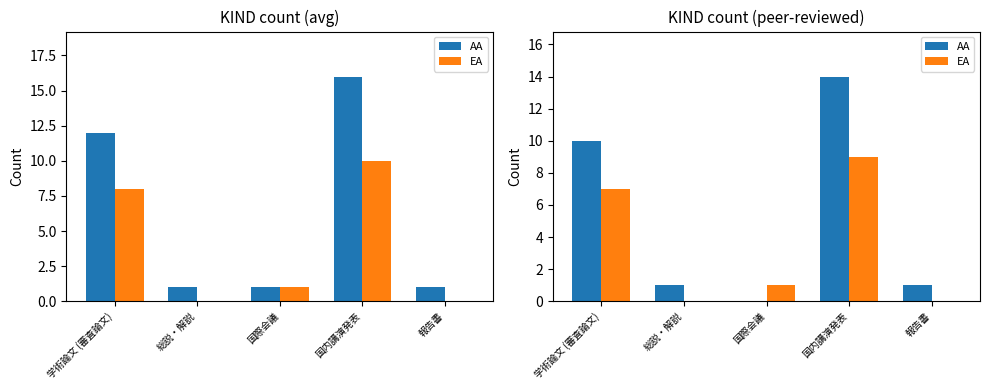

What is the label of the 1st bar from the left?

学術論文 (審査論文)